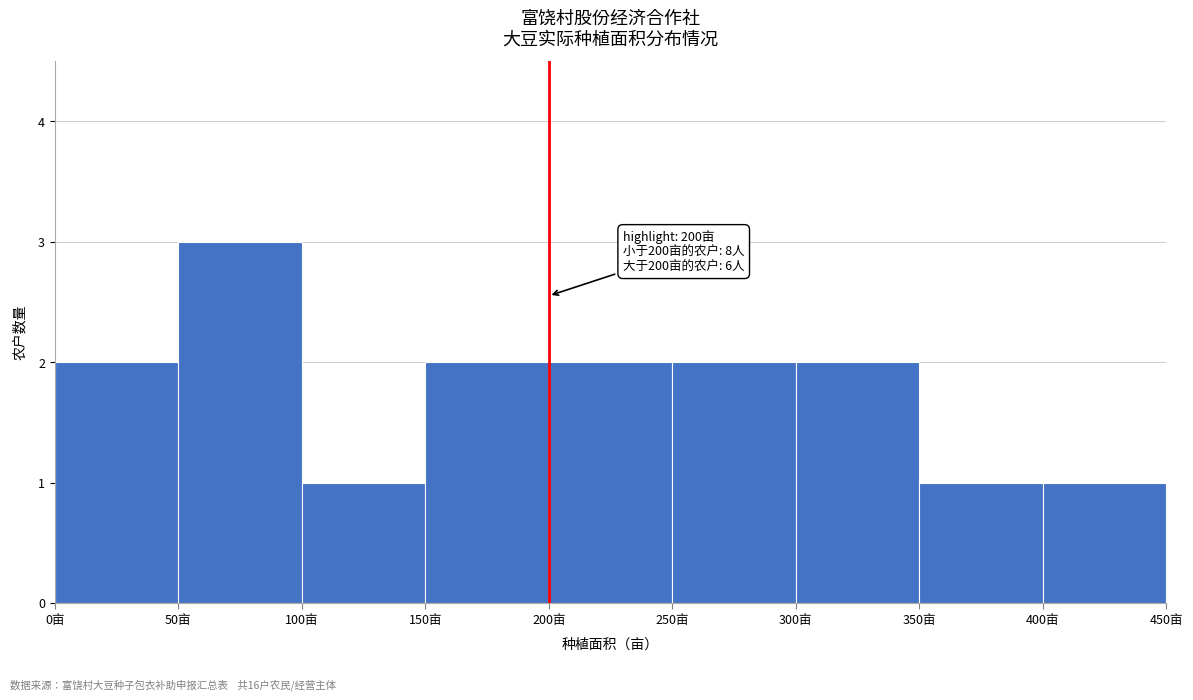

Over which range of the x-axis is the bar tallest?

50 to 100